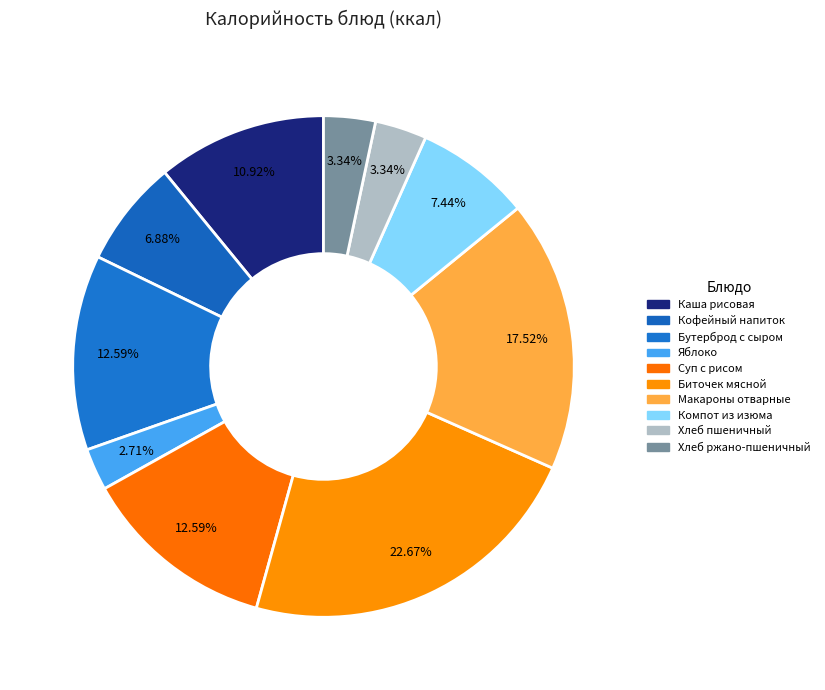

How much of the chart is everything except Хлеб ржано-пшеничный?

96.7%